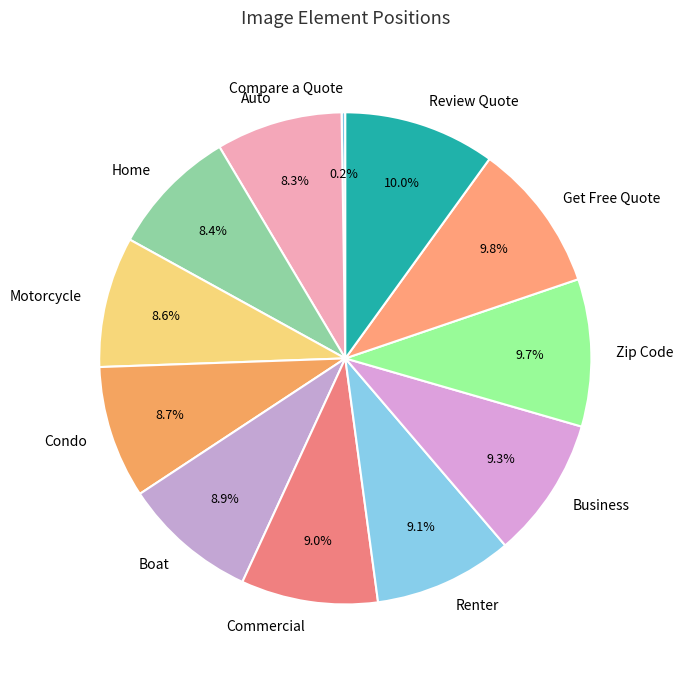

Approximately how many times larger is the value at Boat compared to Commercial?

1.0